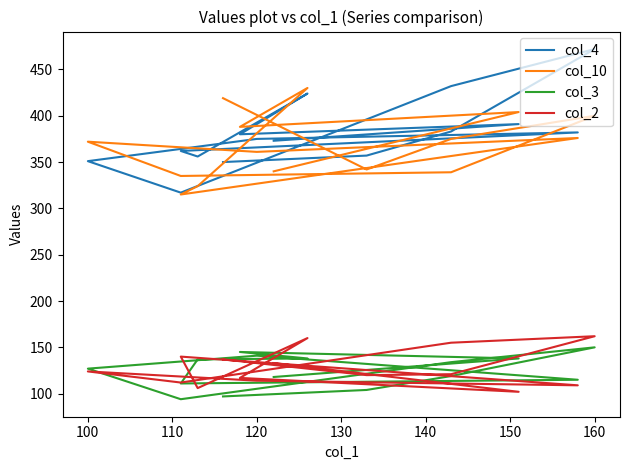

Read the col_10 value at 100, to the nearest 5.

370